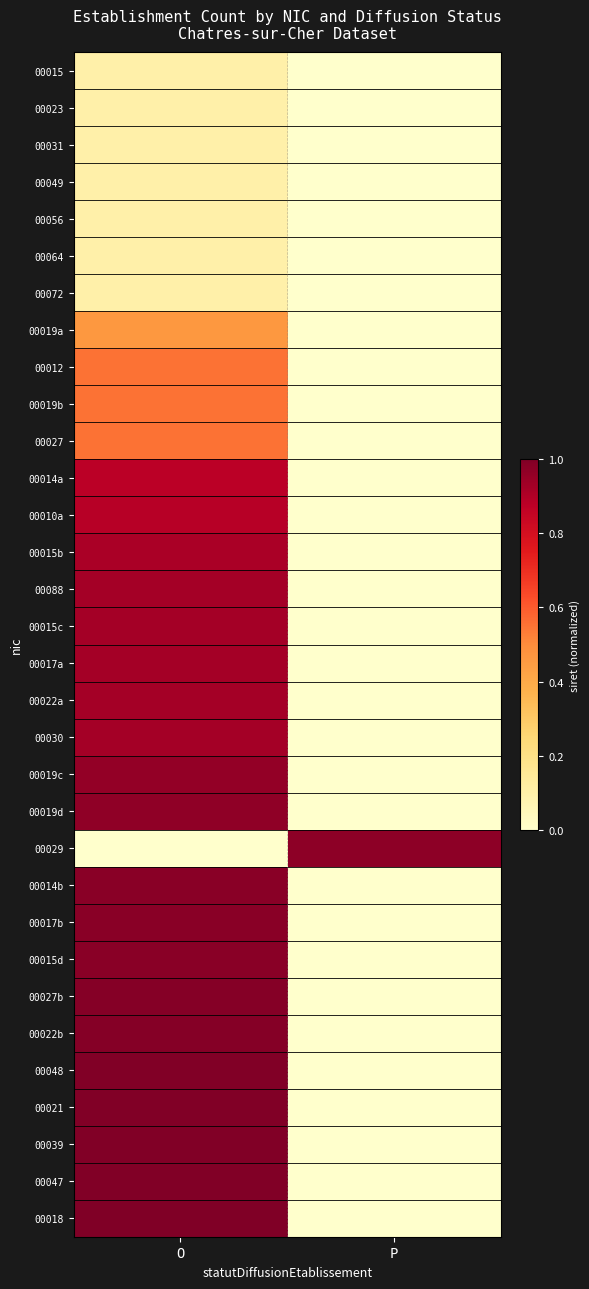

Rank the series by their maximum value, from highest to lowest.

00018, 00047, 00039, 00021, 00048, 00022b, 00027b, 00015d, 00017b, 00014b, 00029, 00019d, 00019c, 00030, 00022a, 00017a, 00015c, 00088, 00015b, 00010a, 00014a, 00027, 00019b, 00012, 00019a, 00072, 00064, 00056, 00049, 00031, 00023, 00015